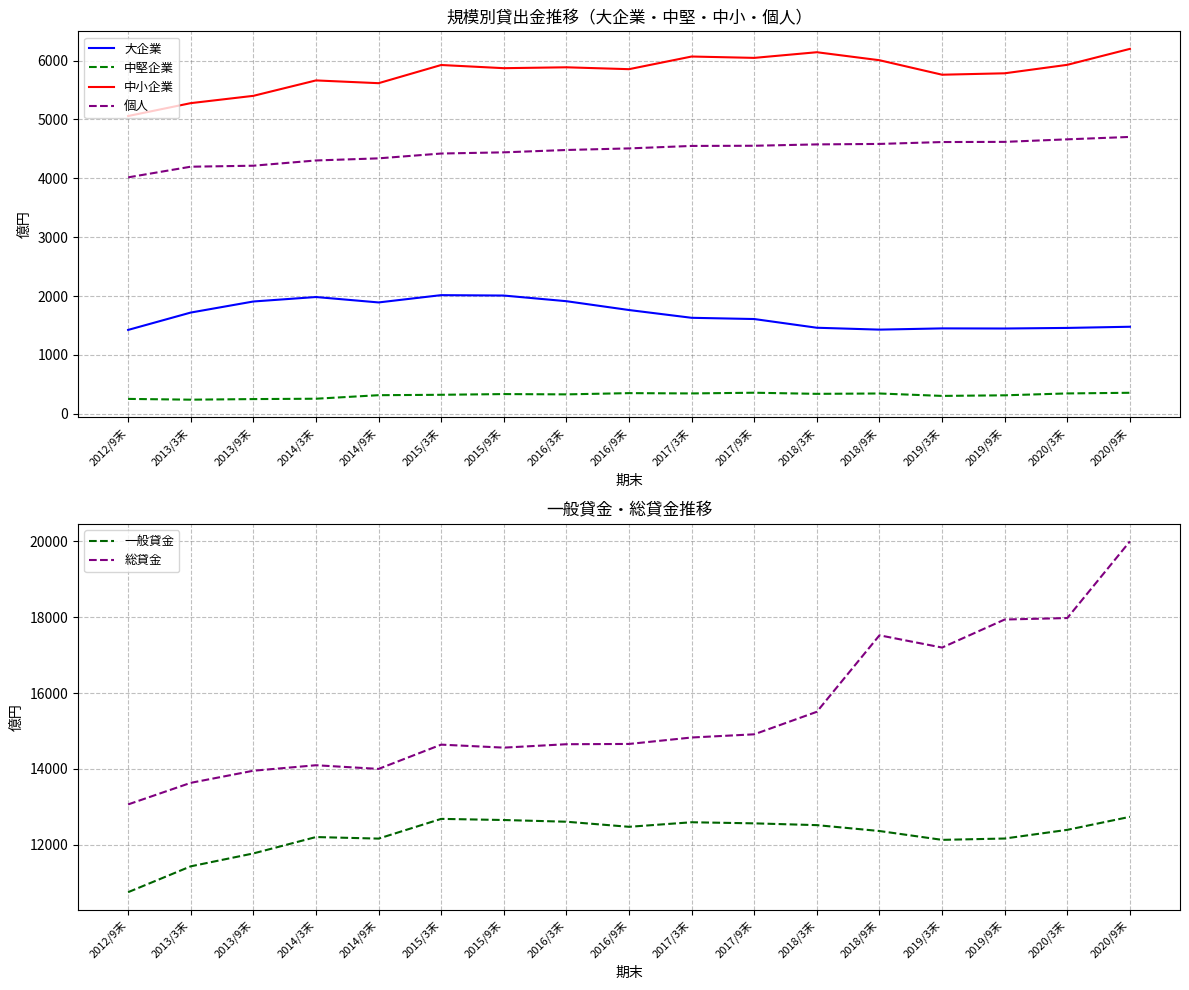

Reading right to left, extract all data points from this chart.

大企業: 1478	1458	1448	1450	1429	1461	1609	1630	1762	1912	2008	2015	1891	1983	1907	1719	1424
中堅企業: 356	345	313	303	344	338	357	345	350	329	334	322	315	255	249	239	252
中小企業: 6199	5928	5784	5760	6006	6142	6046	6069	5854	5886	5871	5925	5616	5663	5401	5277	5058
個人: 4703	4662	4619	4616	4584	4576	4553	4550	4508	4481	4441	4421	4339	4303	4214	4197	4016
一般貸金: 12738	12395	12166	12131	12364	12519	12566	12595	12475	12609	12654	12684	12164	12205	11773	11433	10752
総貸金: 19999	17978	17939	17200	17523	15507	14913	14829	14659	14652	14562	14641	14001	14098	13953	13634	13065